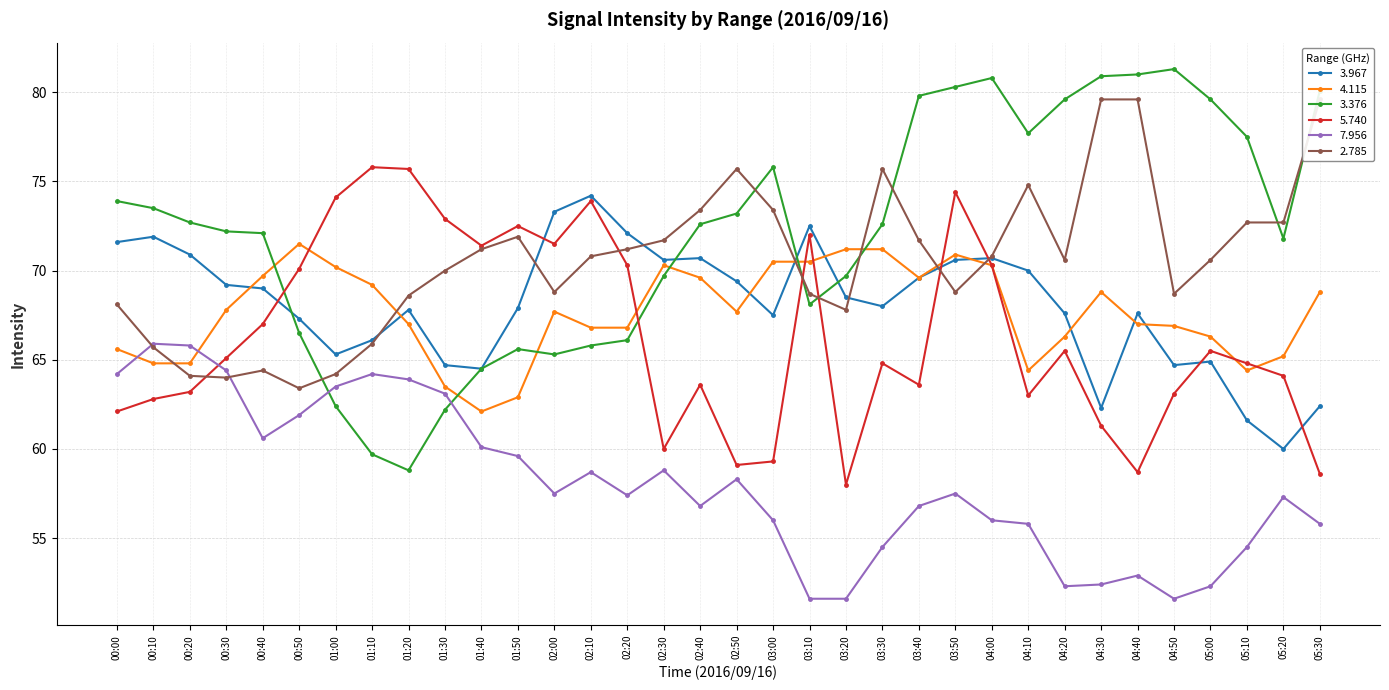

What is the label of the 18th point from the left?

02:50